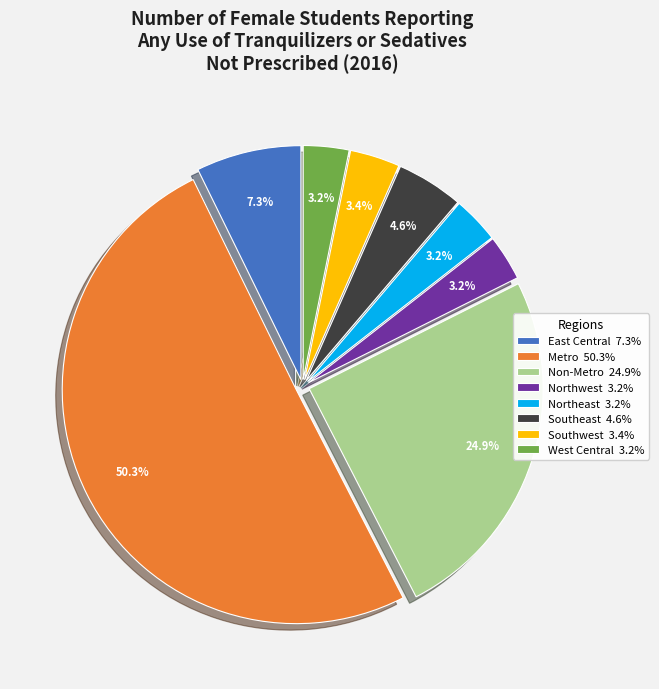

The Northeast slice represents 3% of the pie. True or false?

True